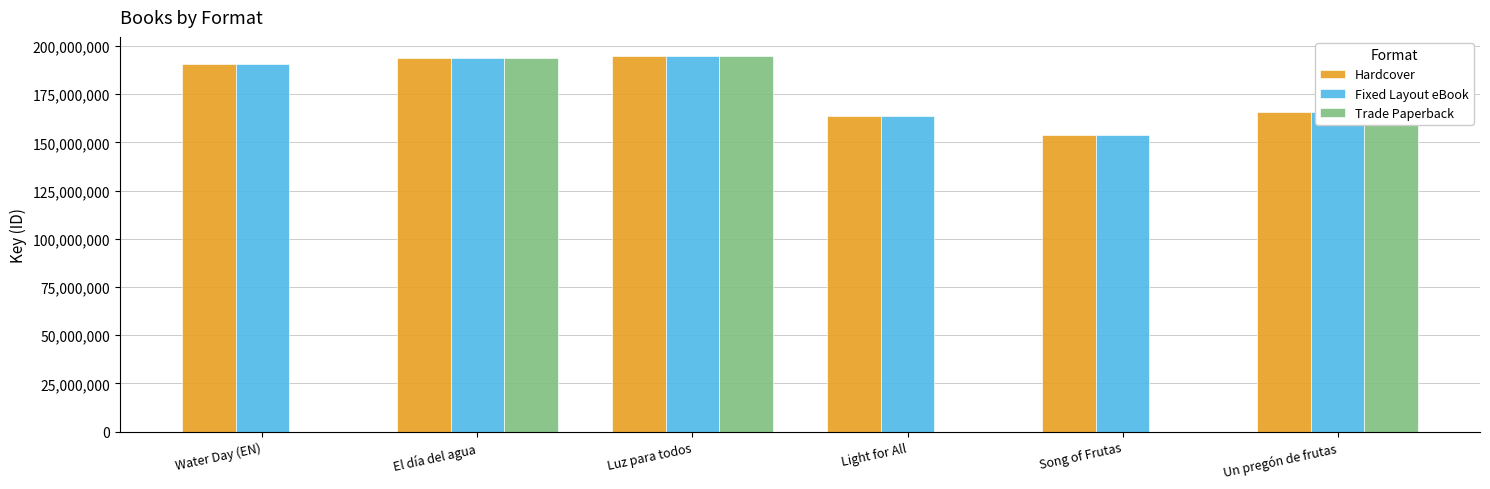

What is the spread (max minus min) of values at Water Day (EN)?

190477378